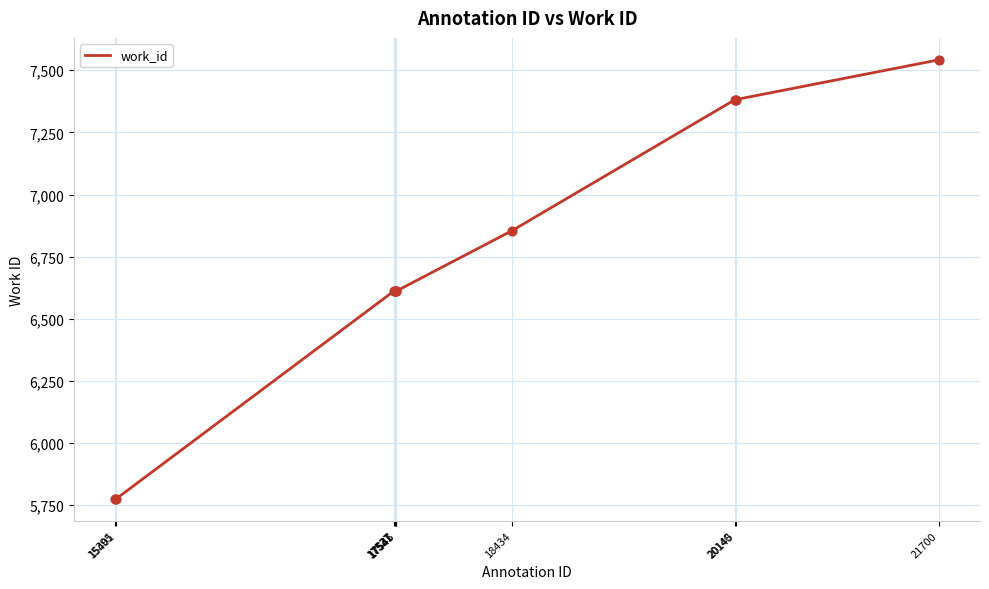

What is the change in value from 15401 to 17527?

+836